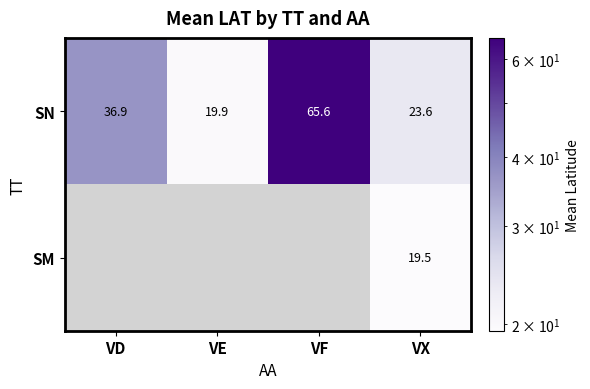

How many values in the SN series exceed 36?

2